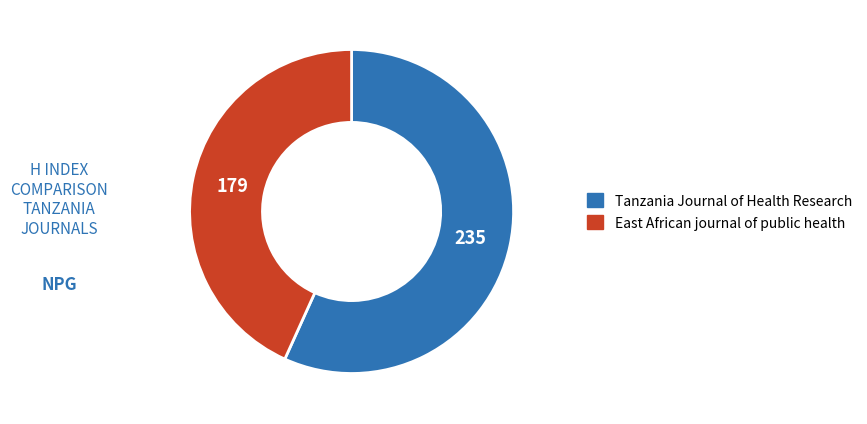

Which category has the biggest portion of the pie?

Tanzania Journal of Health Research